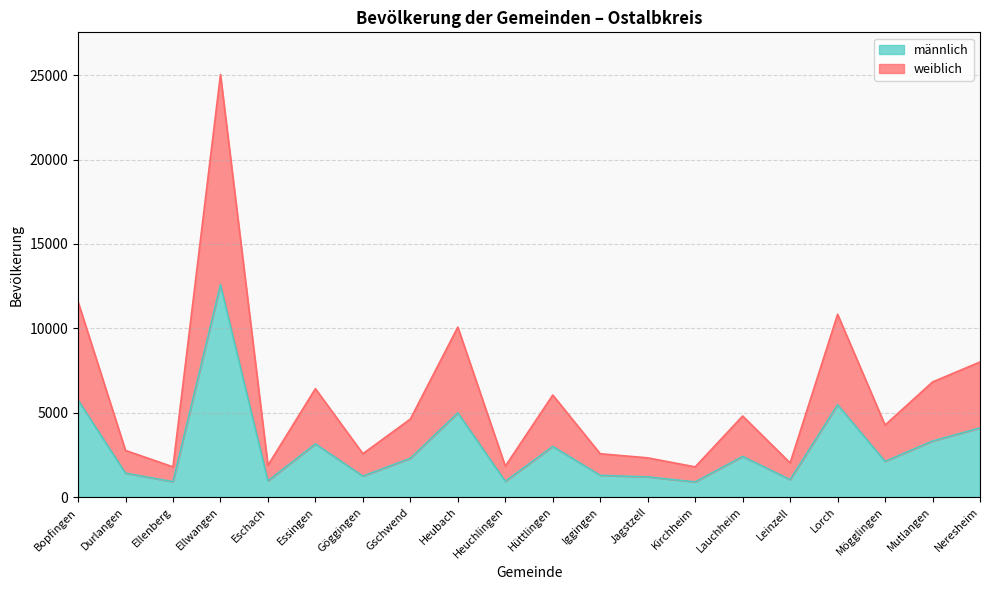

At how many categories does at least one series exceed 22793?

1